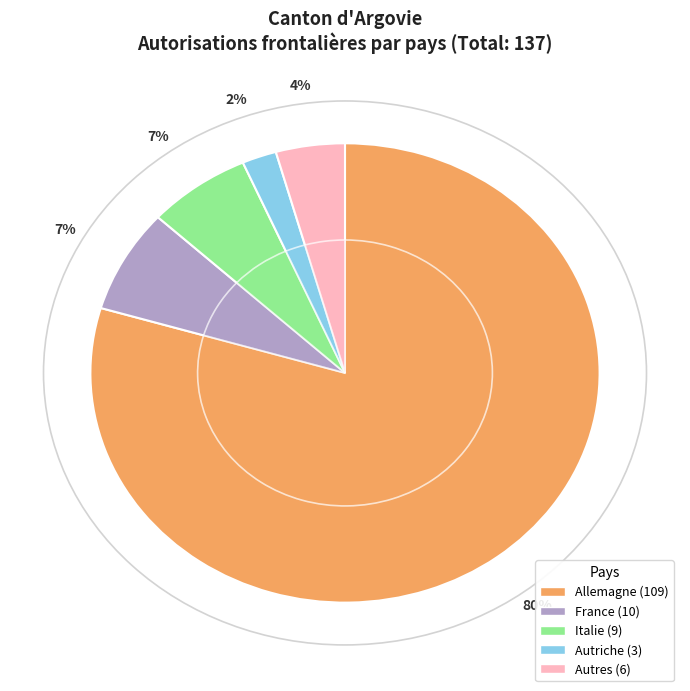

What is the total percentage of Autres and France?

11.7%